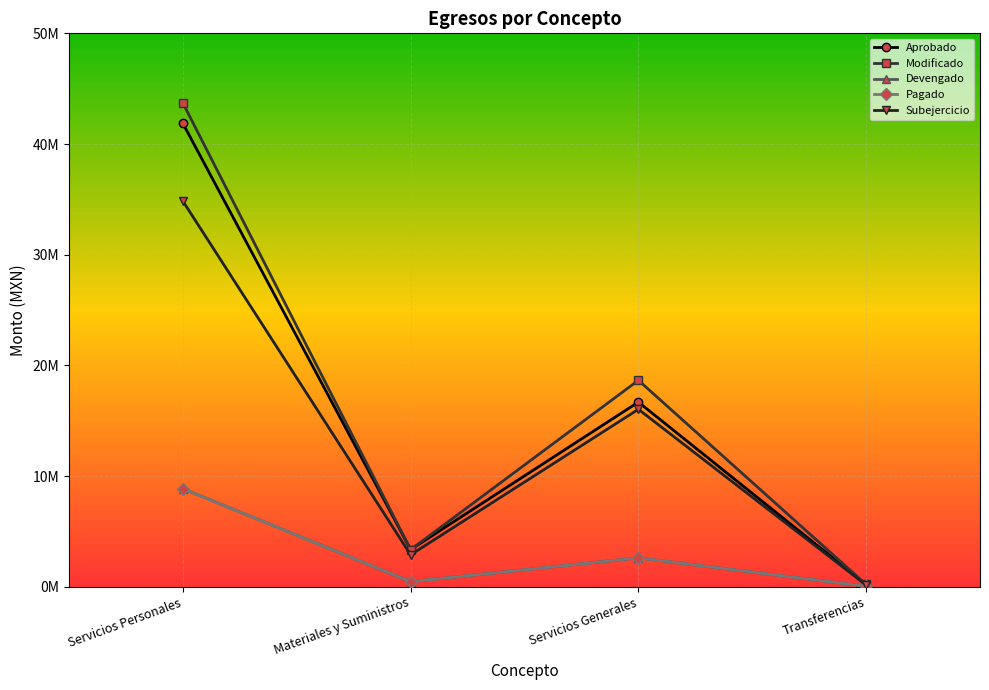

What is the average value of the Subejercicio series?

13484101.2